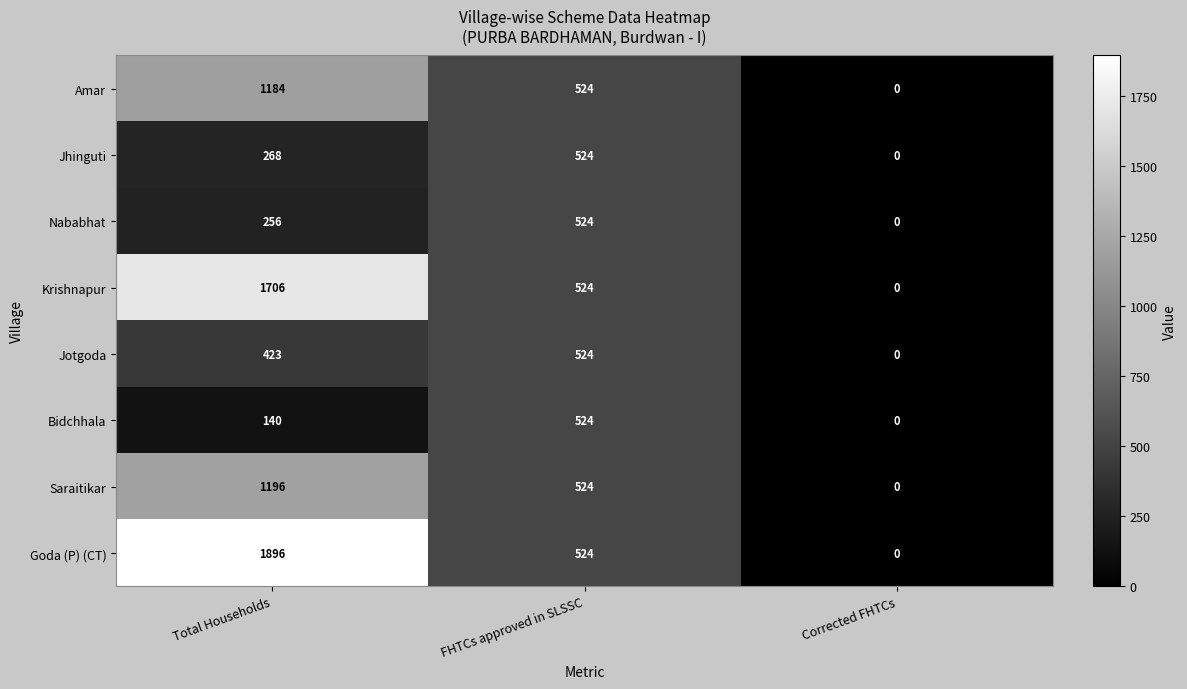

What is the difference between the highest and lowest values at Total Households?

1756